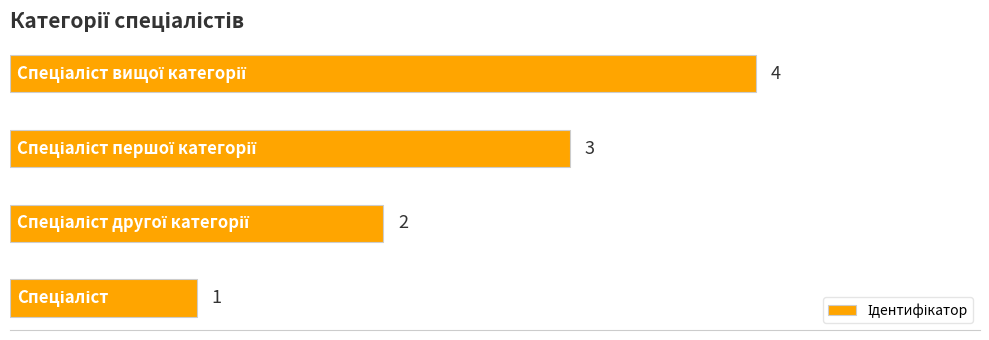

What is the maximum value shown in the chart?

4